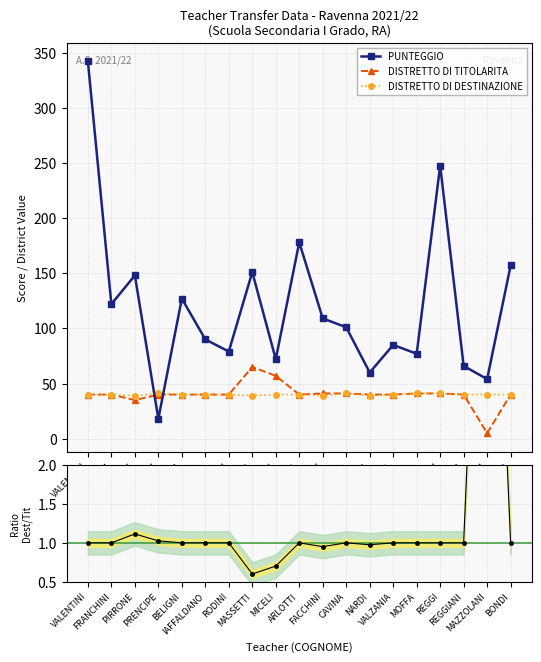

What position from the right is PRENCIPE?

16